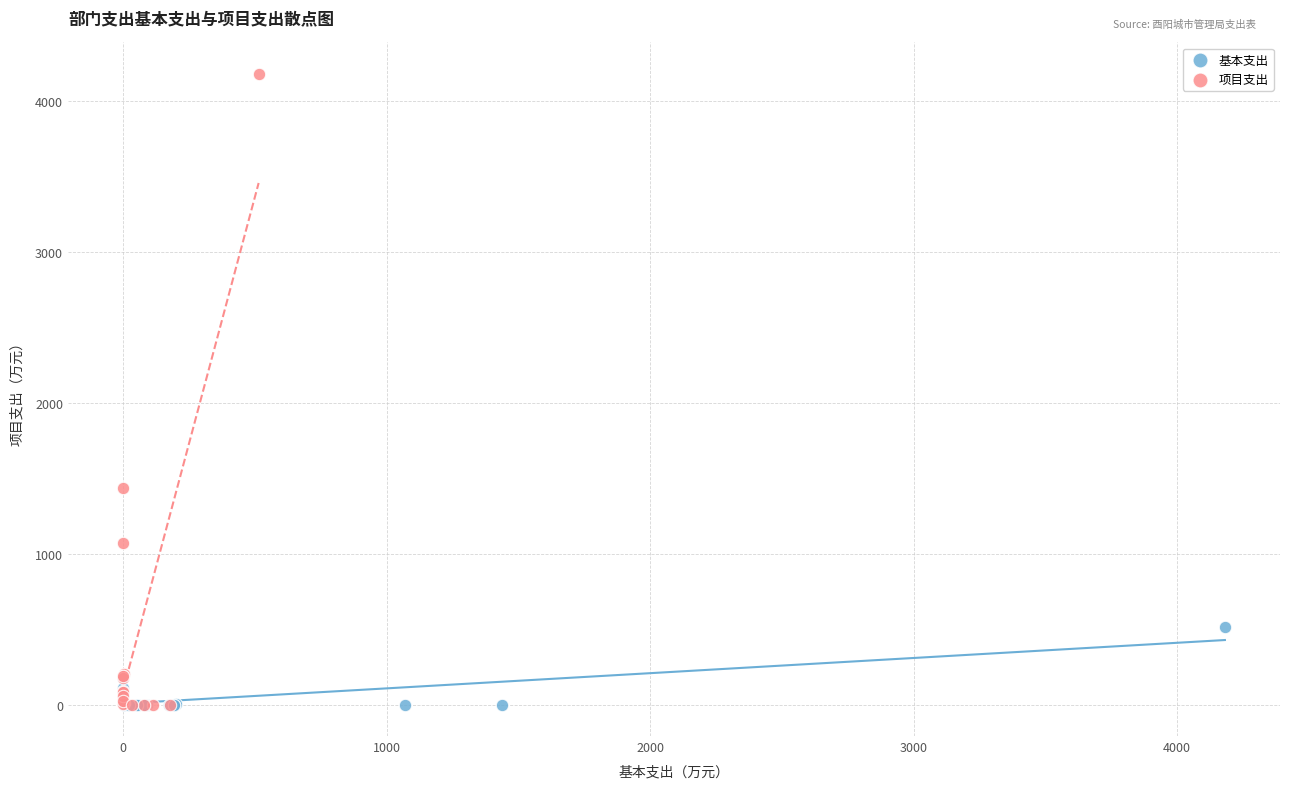

What are all the series names shown in the legend?

基本支出, 项目支出